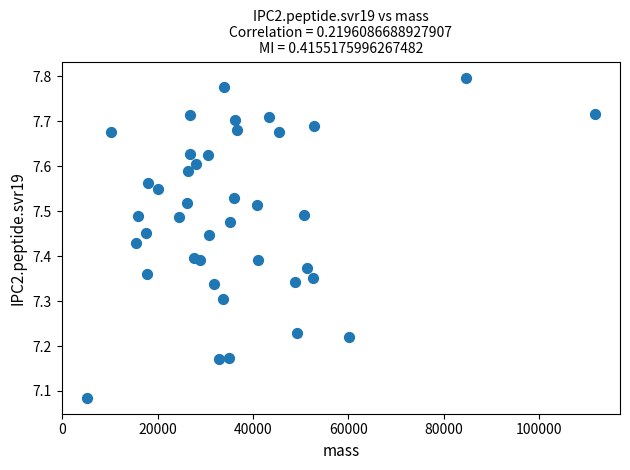

What is the range of Y values (max minus min)?

0.7